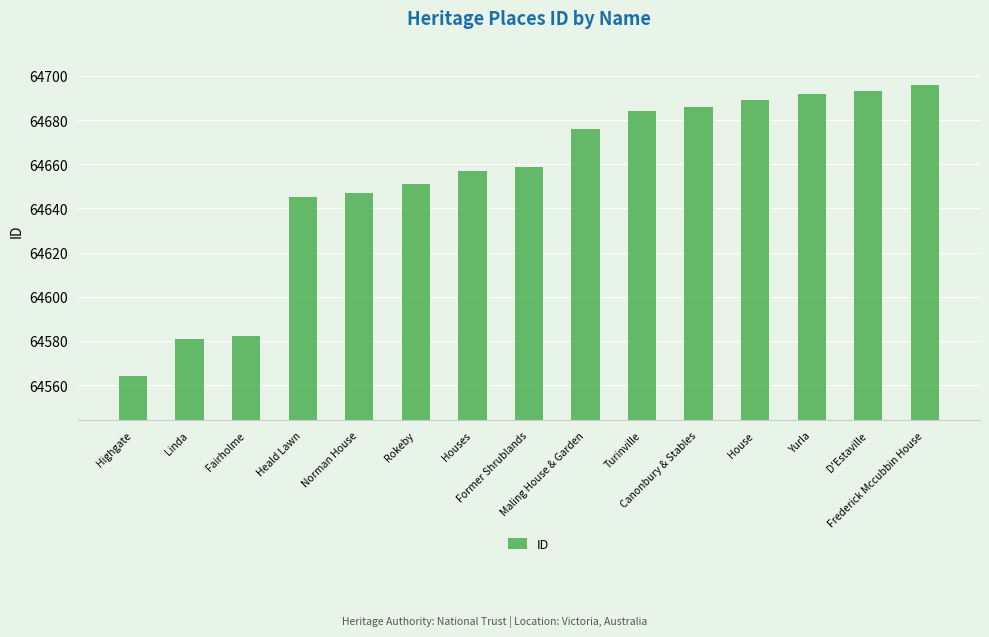

What is the greatest value displayed?

64696